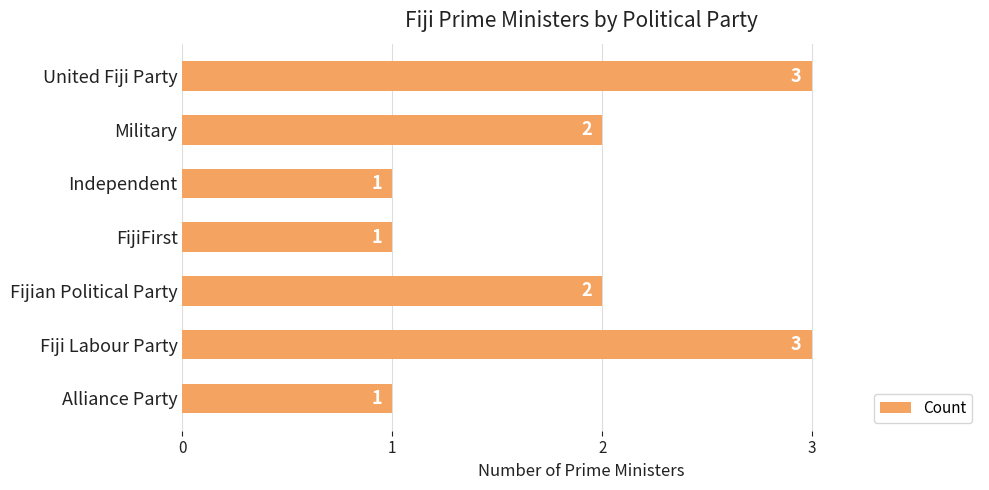

The value at Fijian Political Party is 2. True or false?

True